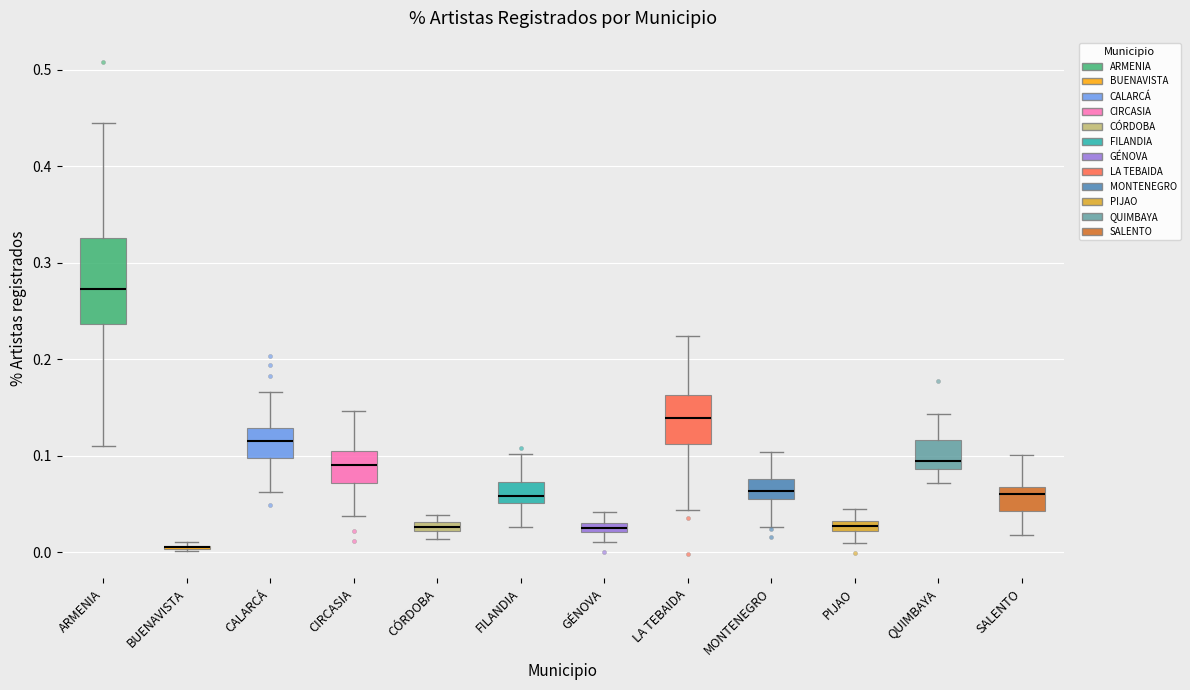

Where does the upper whisker of the box for SALENTO end on the y-axis? The values are not printed on the chart, so give them approximately, as read against the axis.

0.10